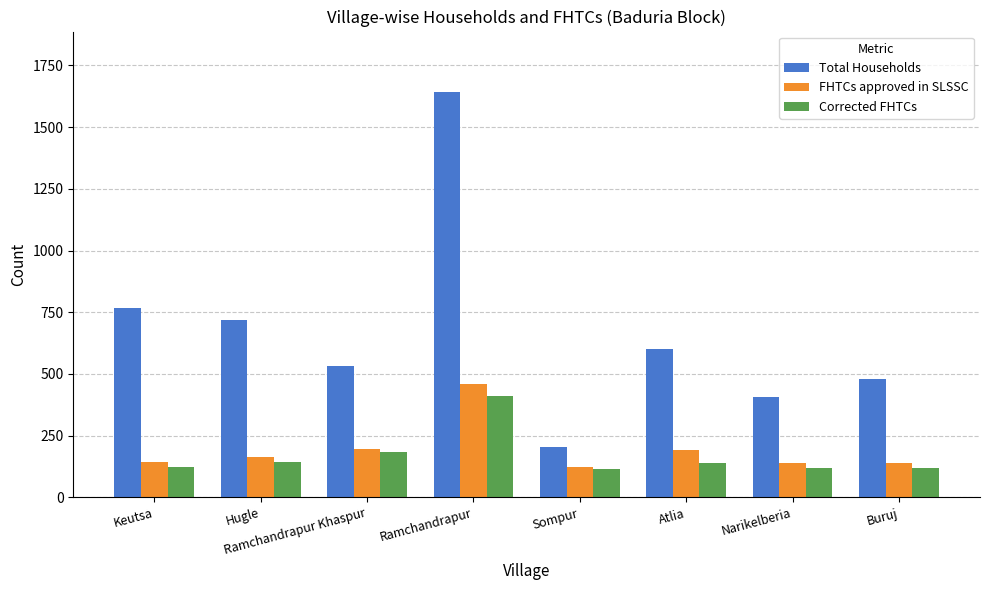

Is it true that FHTCs approved in SLSSC equals 58 at Keutsa?

False